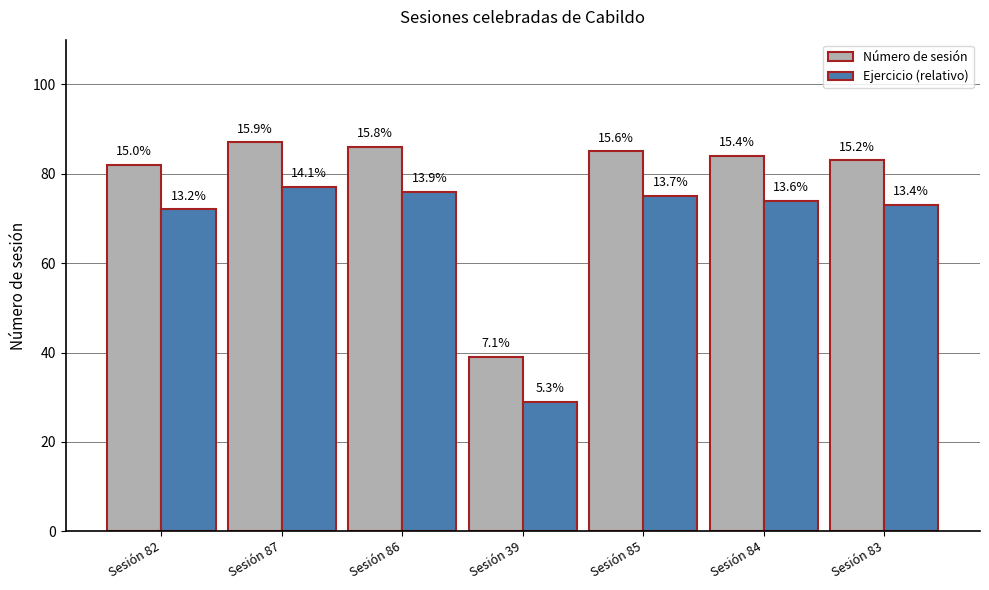

How many groups of bars are there?

7